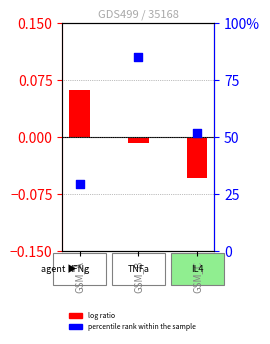

At which category is the sum across all series the highest?

GSM_B